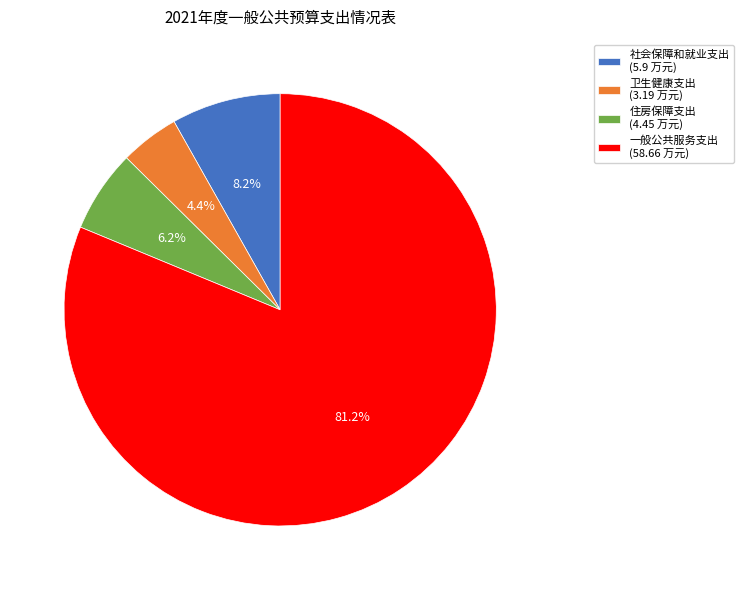

Which slice is the smallest?

卫生健康支出